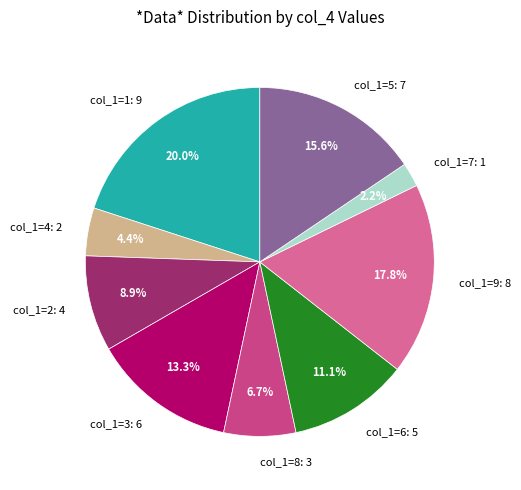

Rank the categories by value from highest to lowest.

col_1=1: 9, col_1=9: 8, col_1=5: 7, col_1=3: 6, col_1=6: 5, col_1=2: 4, col_1=8: 3, col_1=4: 2, col_1=7: 1